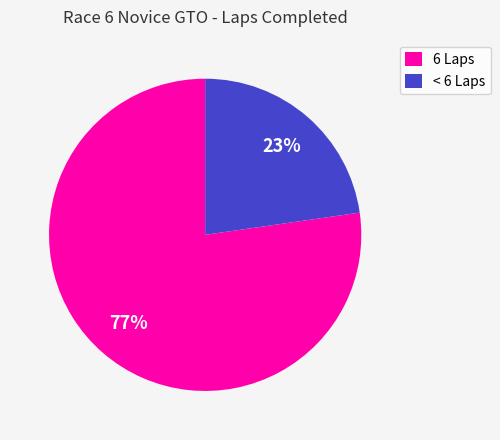

The 6 Laps slice represents 66% of the pie. True or false?

False